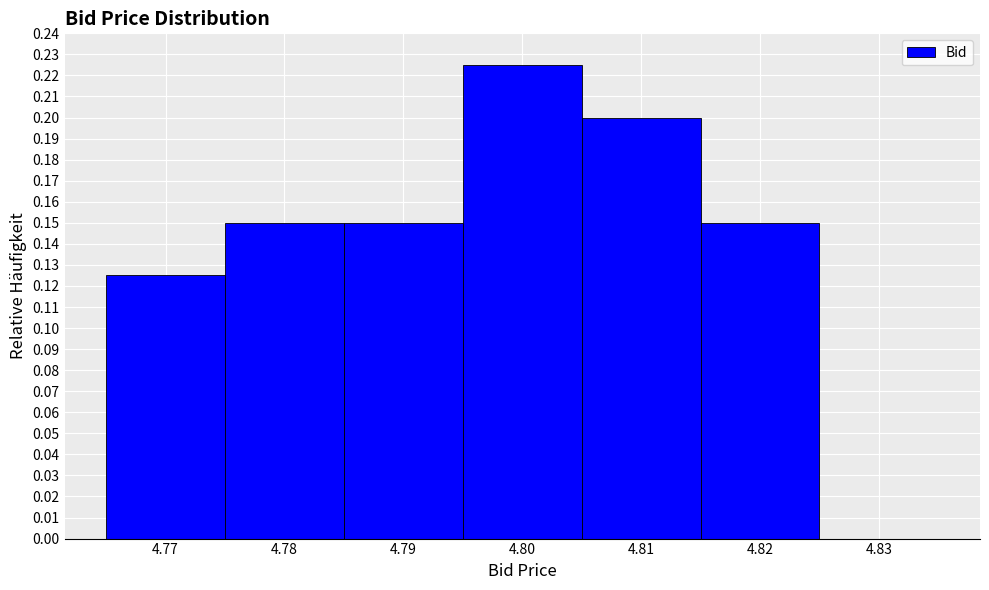

Over which range of the x-axis is the bar tallest?

4.795 to 4.805